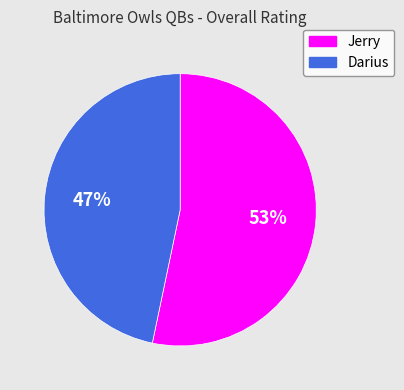

What is the largest slice in the pie chart?

Jerry